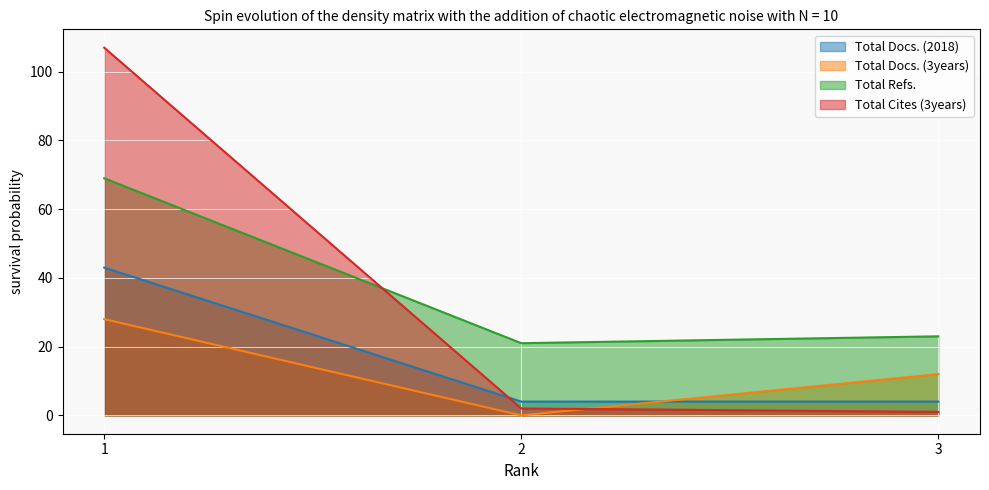

Reading left to right, transcribe all the data shown in this chart.

Total Docs. (2018): 43	4	4
Total Docs. (3years): 28	0	12
Total Refs.: 69	21	23
Total Cites (3years): 107	2	1